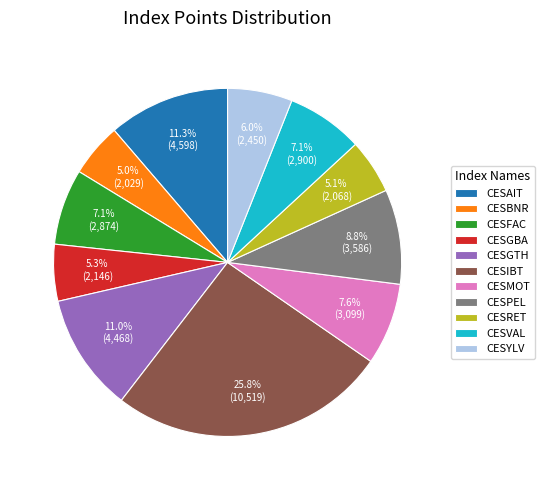

Which slice is the largest?

CESIBT